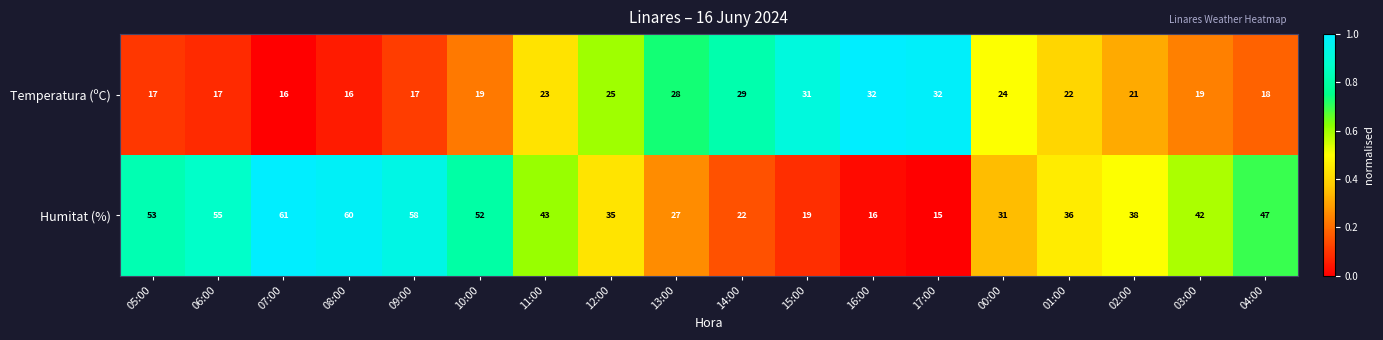

Rank the series by their maximum value, from highest to lowest.

Humitat (%), Temperatura (ºC)